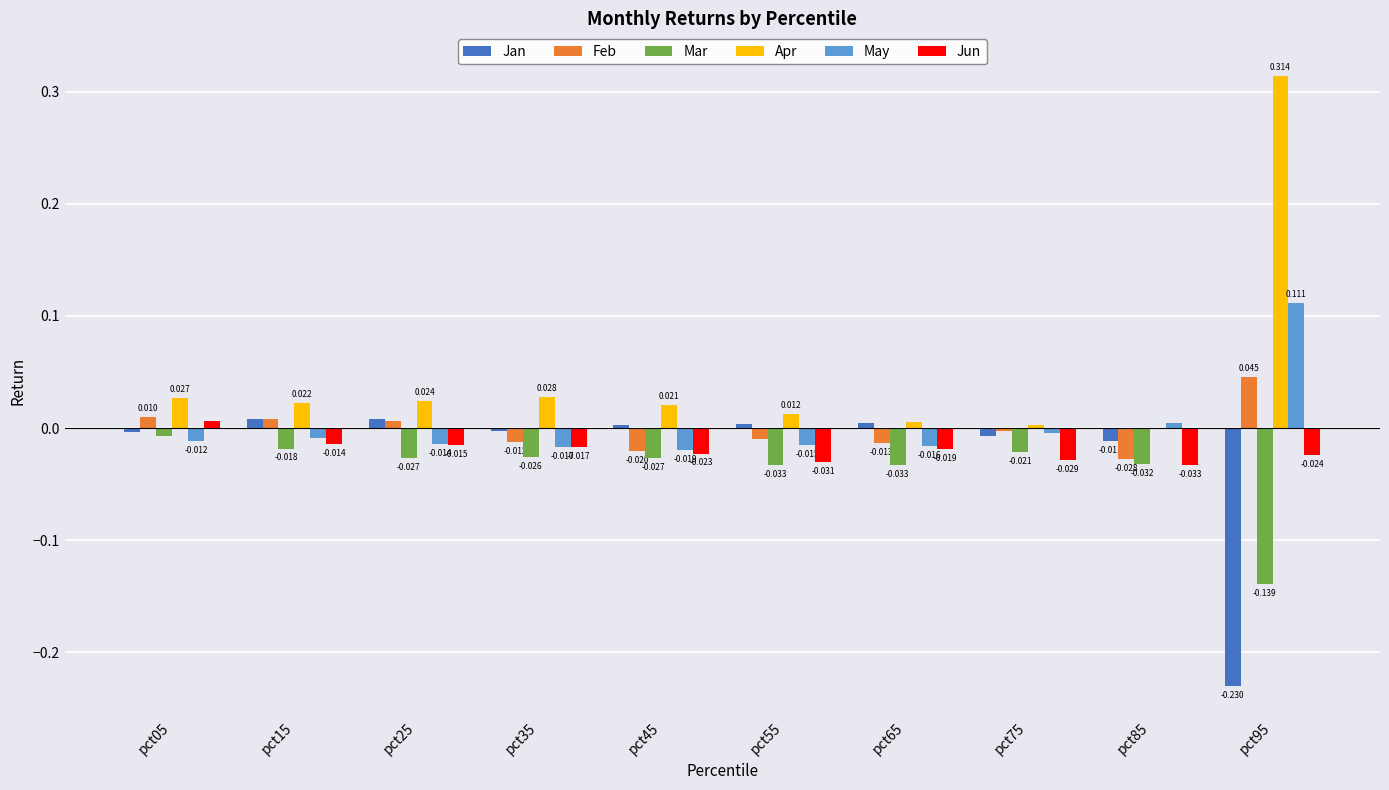

Between pct05 and pct55, which series saw the biggest shift?

Jun